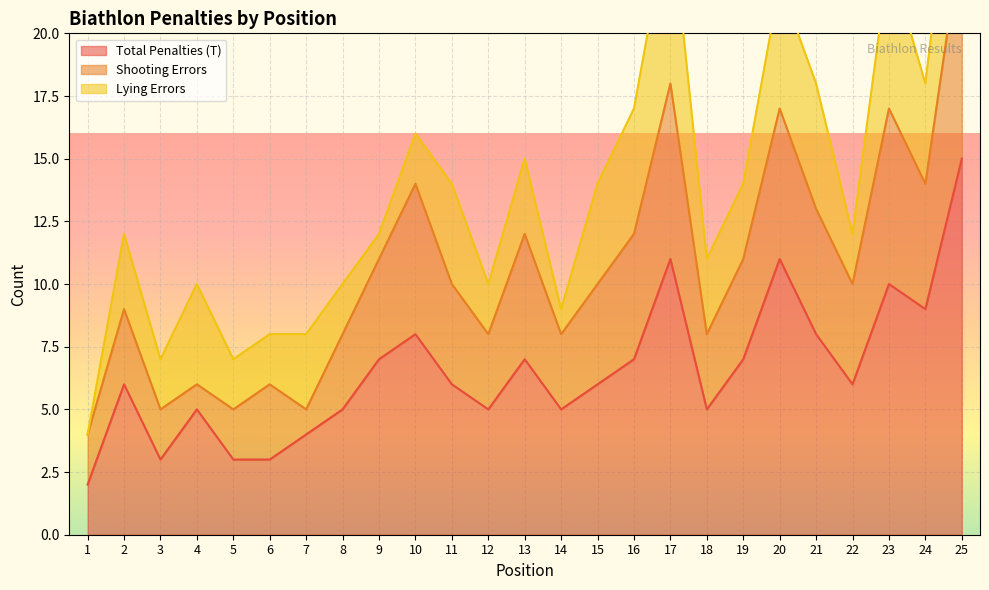

At which category does Shooting Errors reach its first local peak?

2